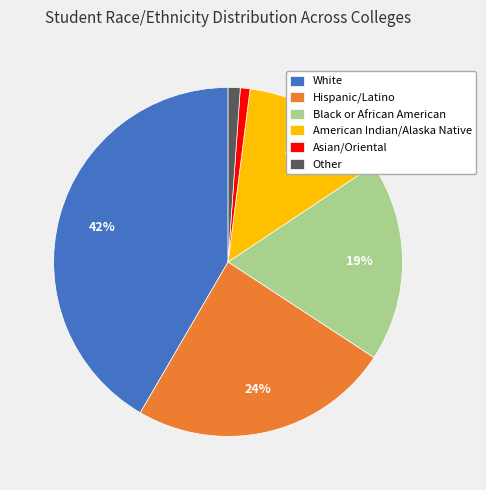

To the nearest percent, what is the difference between the White and American Indian/Alaska Native slice percentages?

28%